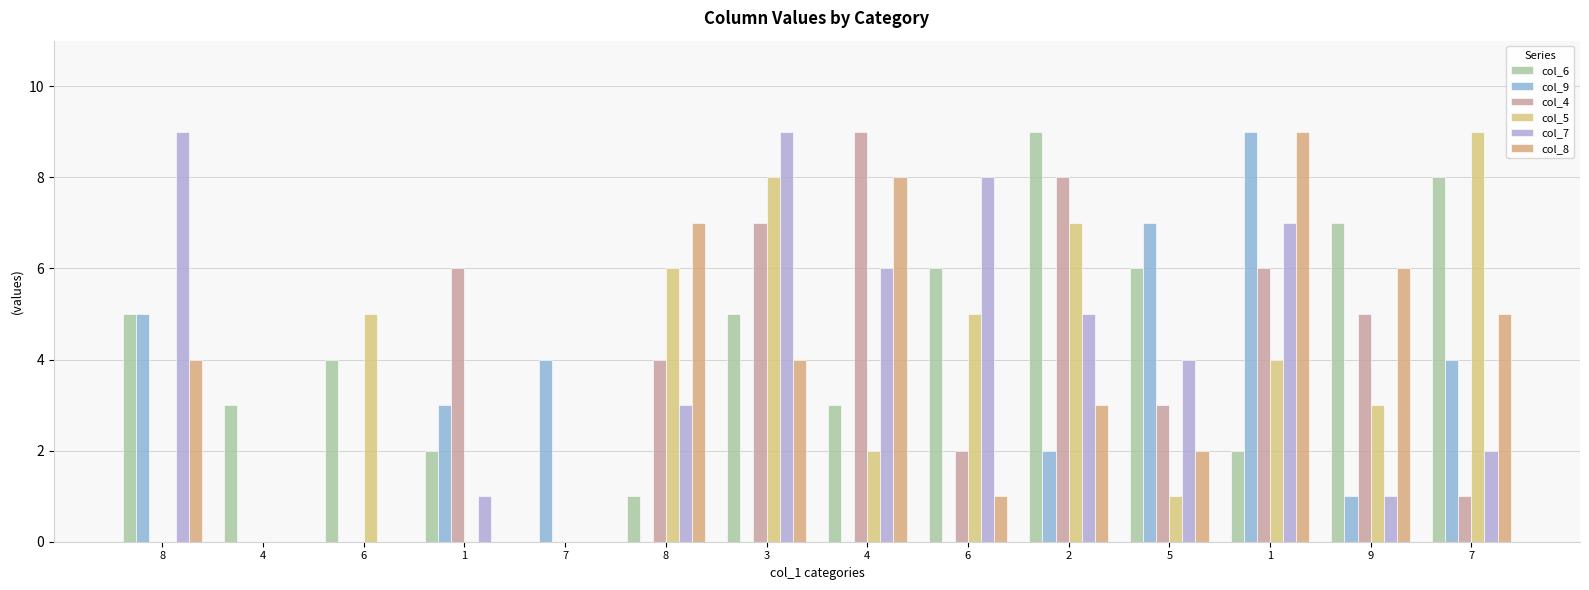

Are the bars horizontal?

No